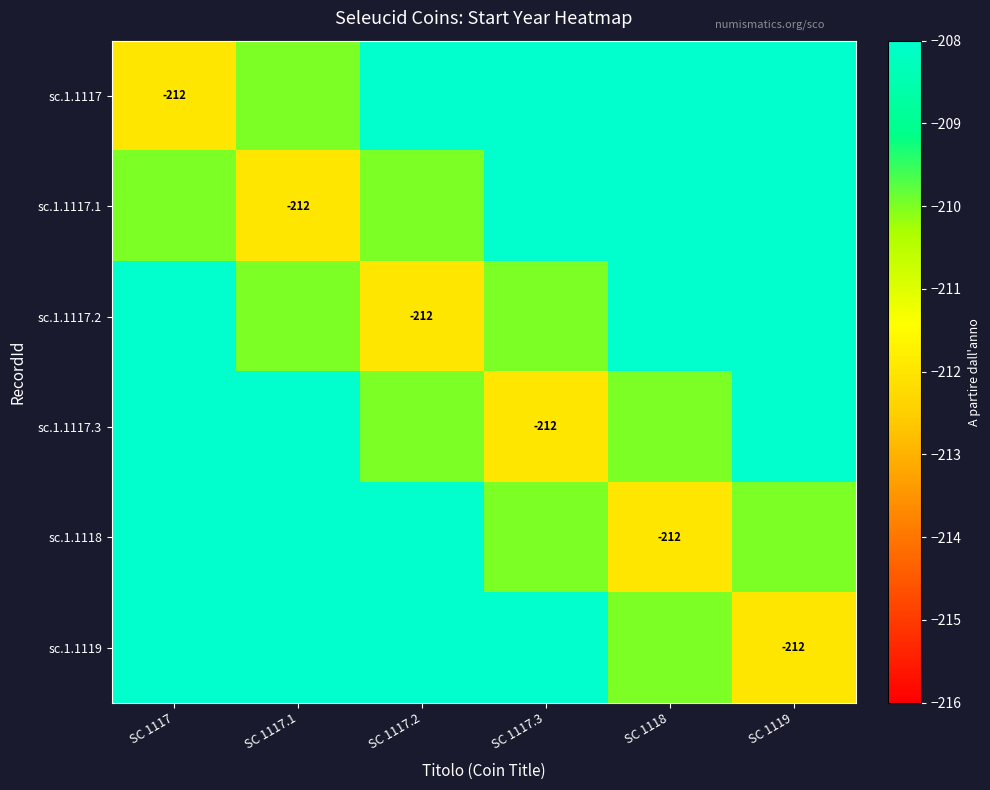

The sc.1.1117.3 series shows -85 at SC 1117.1. True or false?

False